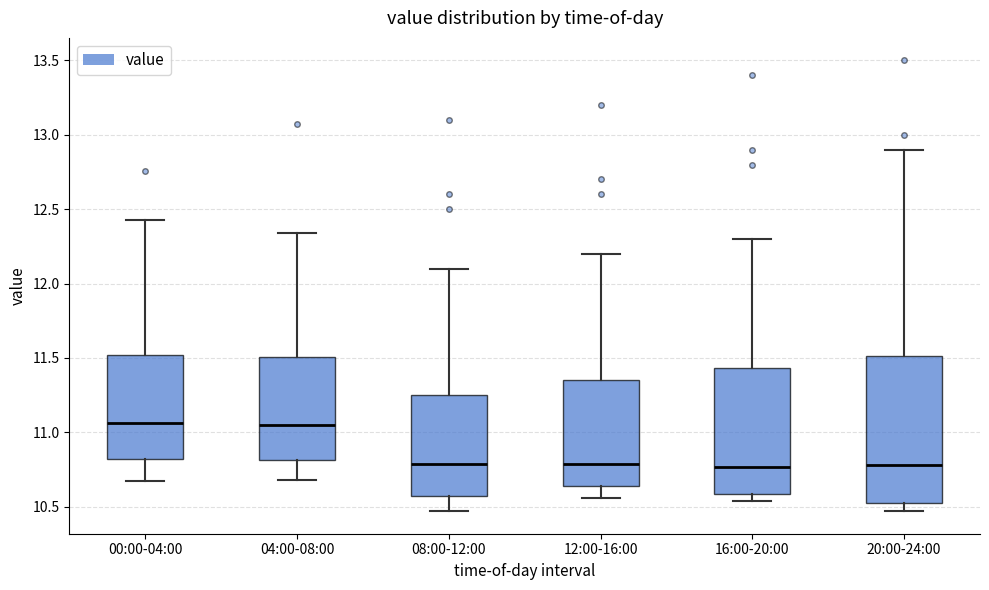

Which box is the tallest, from its lower edge to its upper edge?

20:00-24:00